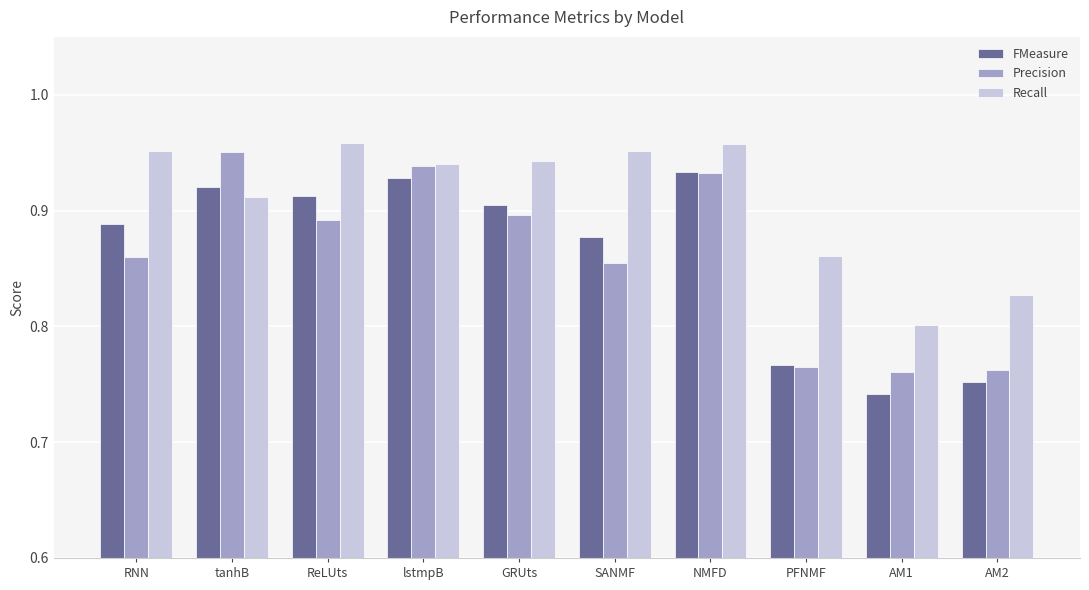

How many FMeasure values are between 0 and 1?

10